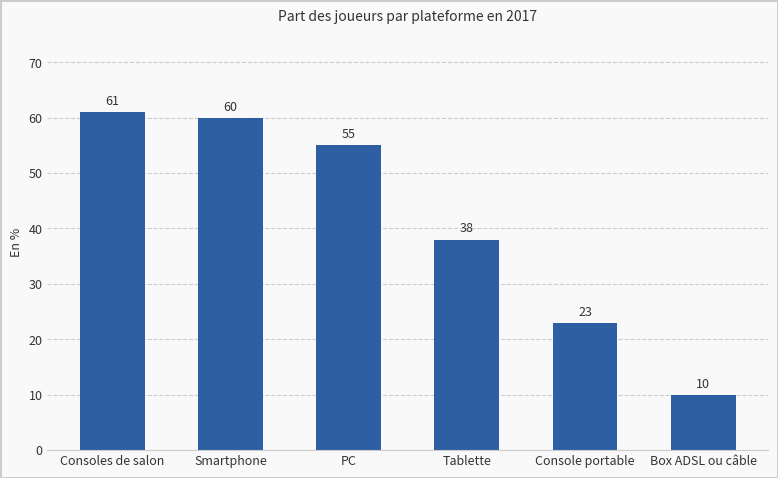

How many bars are there in total?

6